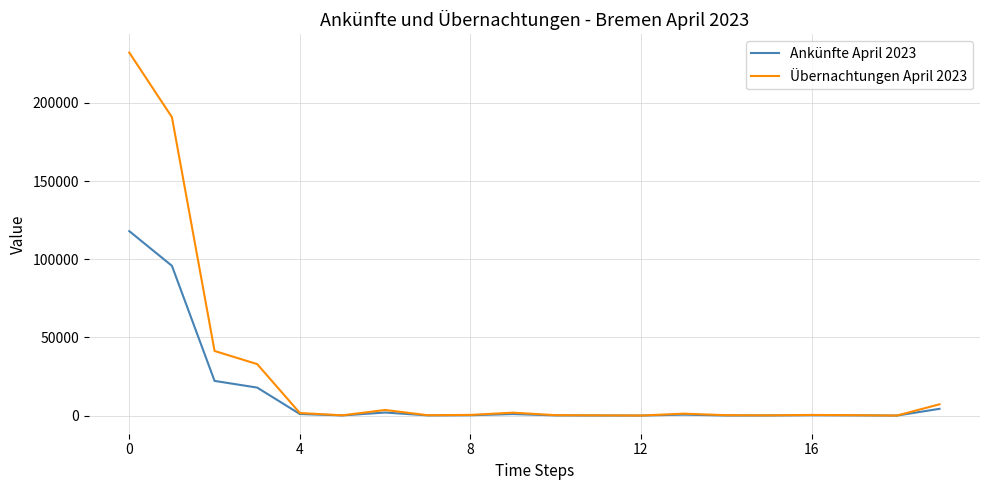

What is the sum of all Ankünfte April 2023 values?

263852